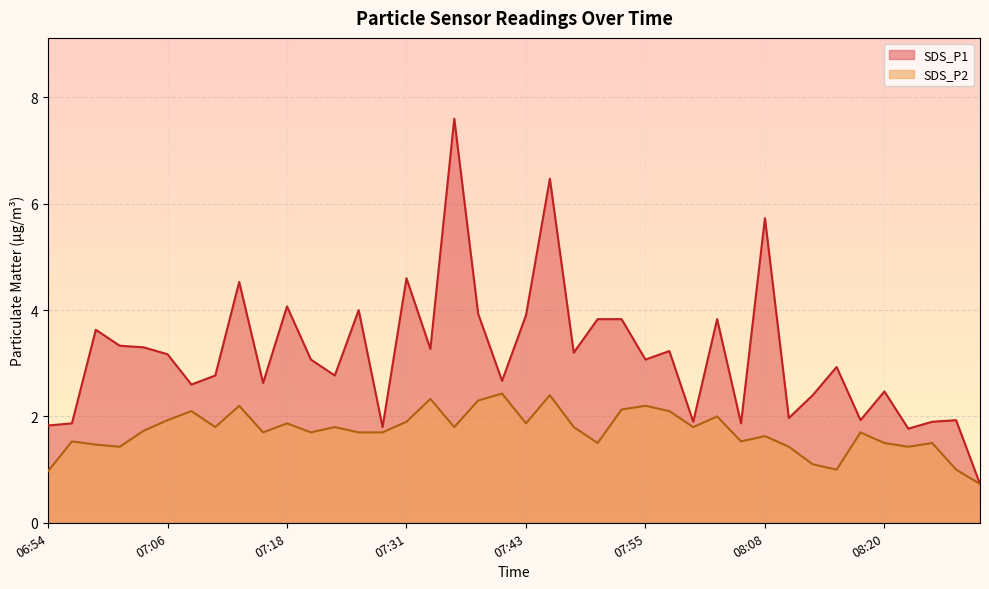

What position from the left is 07:11?

8